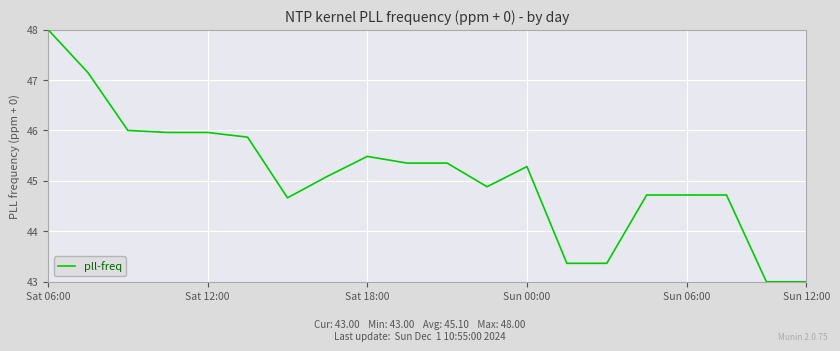

What is the minimum value shown in the chart?

43.0